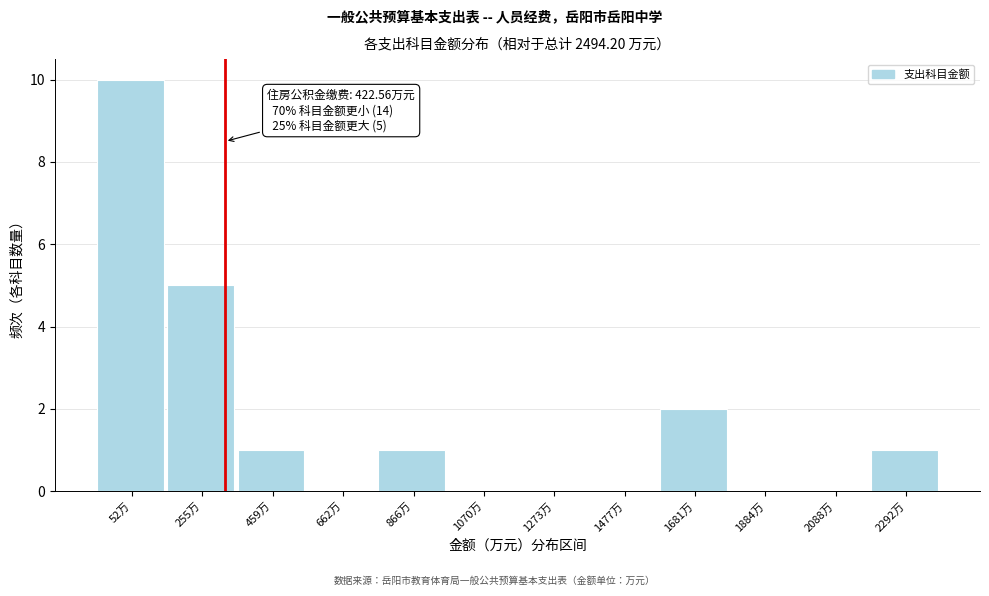

Reading left to right, what are all the values shown in this chart?

52万=10	255万=5	459万=1	662万=0	866万=1	1070万=0	1273万=0	1477万=0	1681万=2	1884万=0	2088万=0	2292万=1